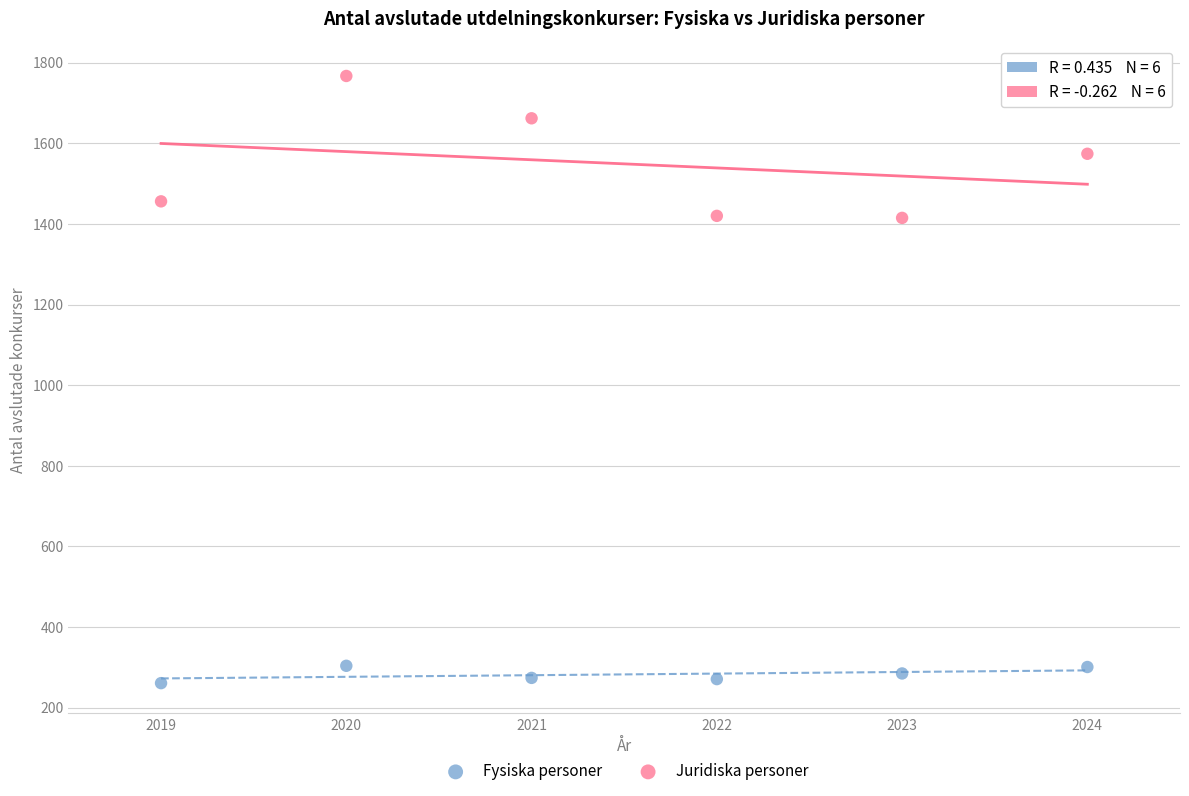

What are all the series names shown in the legend?

Fysiska personer, Juridiska personer